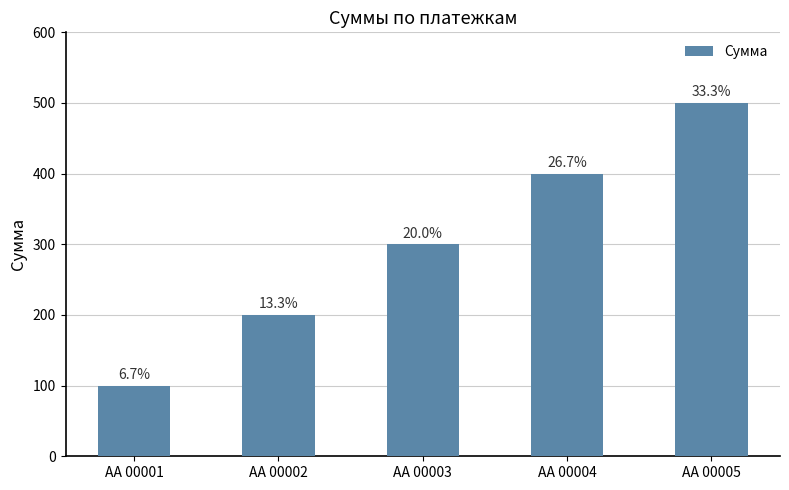

Which label corresponds to the largest value in the chart?

AA 00005